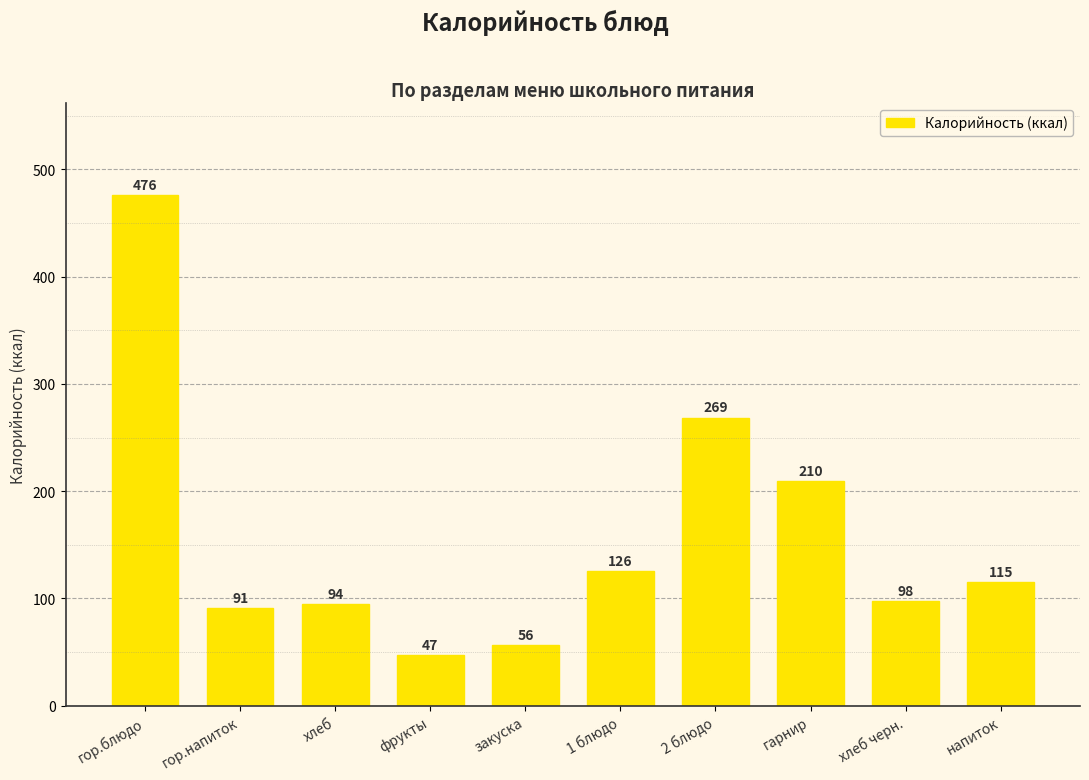

How many categories are shown in the chart?

10